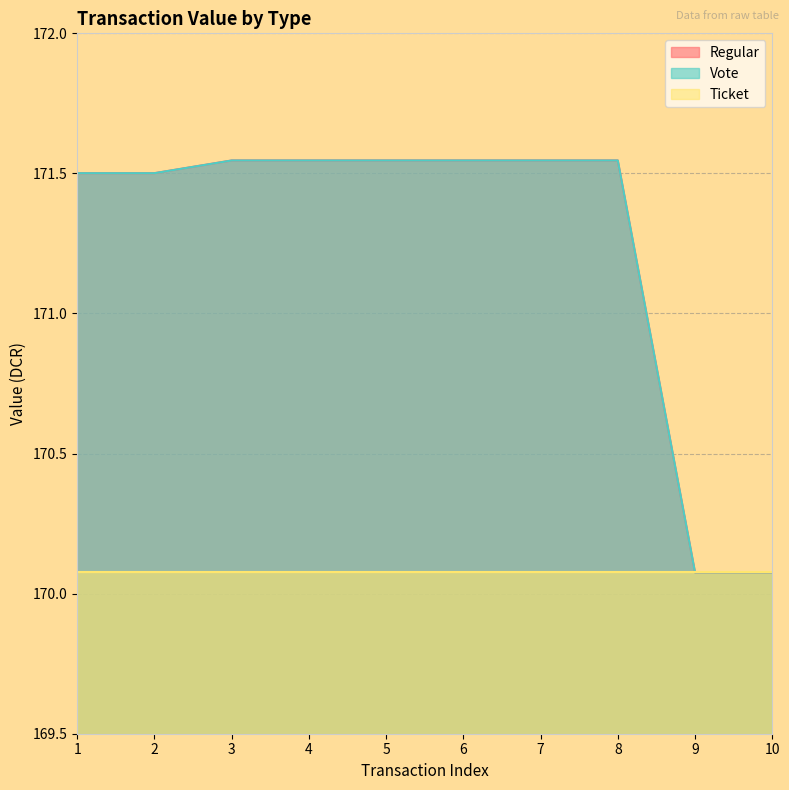

List the labels in order of Vote value, smallest first.

9, 10, 1, 2, 3, 4, 5, 6, 7, 8